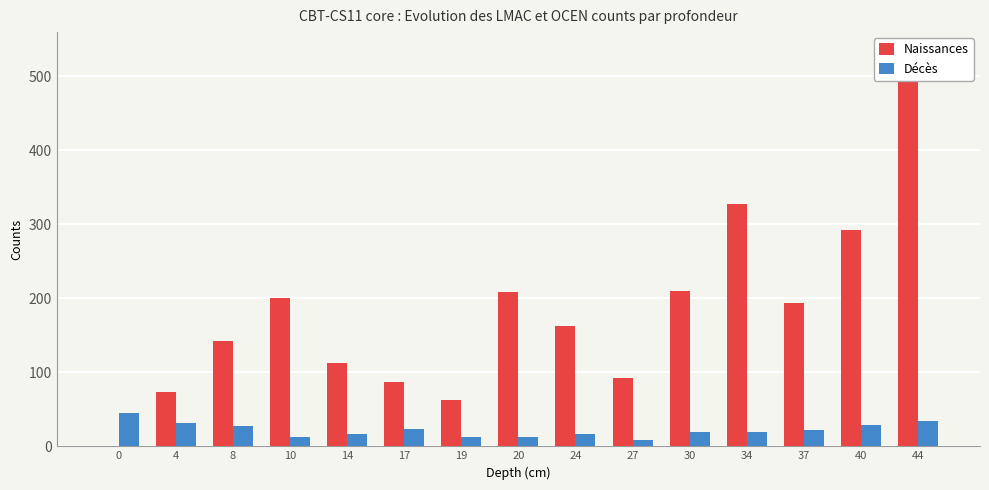

How many values in the Décès series are below 19?

6